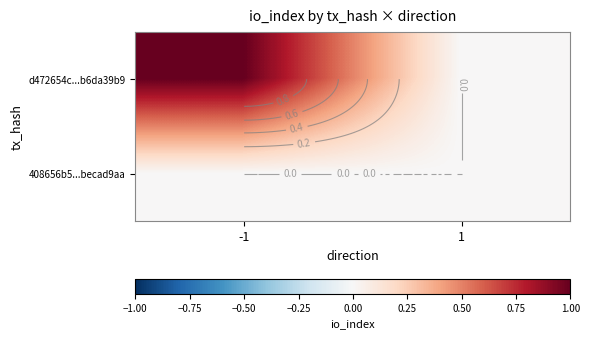

What is the difference between the d472654c...b6da39b9 values at 1 and -1?

1